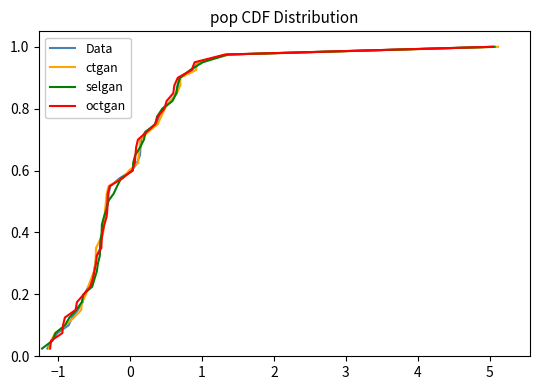

True or false: ctgan and octgan intersect in this chart.

False